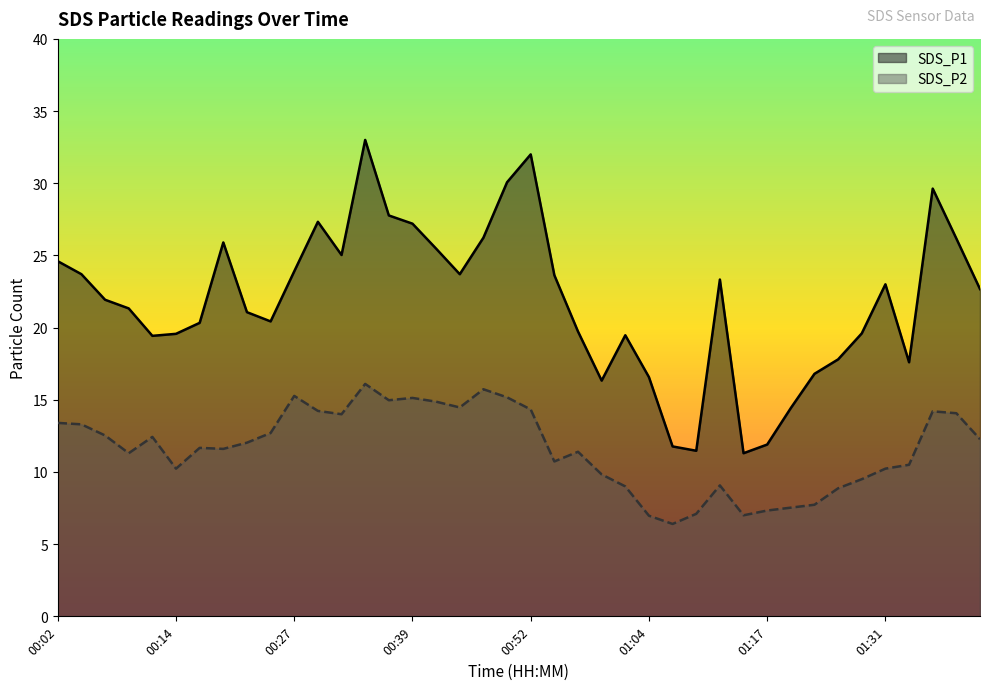

Reading right to left, list all the values displayed in this chart.

SDS_P1: 01:43=22.7	01:40=26.2	01:37=29.6	01:34=17.6	01:31=23.0	01:28=19.6	01:25=17.8	01:22=16.8	01:19=14.4	01:17=11.9	01:14=11.3	01:12=23.3	01:09=11.5	01:07=11.8	01:04=16.6	01:02=19.5	00:59=16.3	00:57=19.7	00:54=23.6	00:52=32.0	00:49=30.1	00:47=26.2	00:44=23.7	00:42=25.5	00:39=27.2	00:37=27.8	00:34=33.0	00:32=25.0	00:29=27.3	00:27=23.9	00:24=20.4	00:22=21.1	00:19=25.9	00:17=20.3	00:14=19.6	00:12=19.4	00:09=21.3	00:07=21.9	00:04=23.7	00:02=24.6
SDS_P2: 01:43=12.3	01:40=14.1	01:37=14.2	01:34=10.5	01:31=10.2	01:28=9.5	01:25=8.9	01:22=7.7	01:19=7.5	01:17=7.3	01:14=7.0	01:12=9.1	01:09=7.1	01:07=6.4	01:04=7.0	01:02=9.0	00:59=9.8	00:57=11.4	00:54=10.7	00:52=14.3	00:49=15.2	00:47=15.7	00:44=14.5	00:42=14.9	00:39=15.1	00:37=15.0	00:34=16.1	00:32=14.0	00:29=14.2	00:27=15.3	00:24=12.7	00:22=12.0	00:19=11.6	00:17=11.7	00:14=10.2	00:12=12.4	00:09=11.3	00:07=12.5	00:04=13.3	00:02=13.4